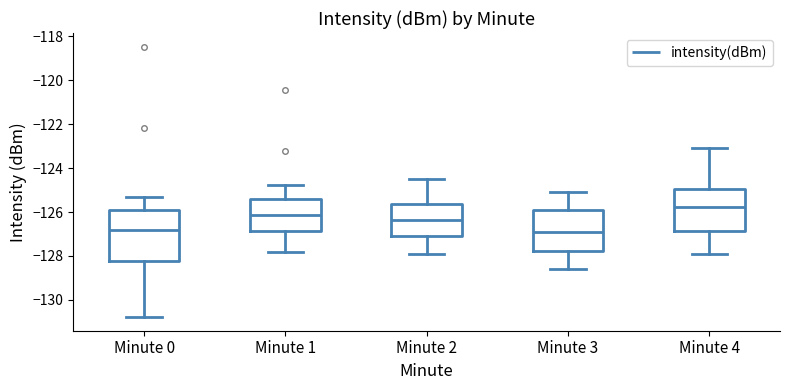

Reading left to right, read every box against the y-axis: the position of its median line, the range the box covers, and the ends of its whiskers. The values are not printed on the chart, so give them approximately, as read against the axis.

Minute 0: median -126.8, box -128.2 to -126.0, whiskers -130.8 to -125.4
Minute 1: median -126.2, box -126.8 to -125.4, whiskers -127.8 to -124.8
Minute 2: median -126.4, box -127.0 to -125.6, whiskers -127.8 to -124.4
Minute 3: median -126.8, box -127.8 to -126.0, whiskers -128.6 to -125.0
Minute 4: median -125.8, box -126.8 to -125.0, whiskers -127.8 to -123.0